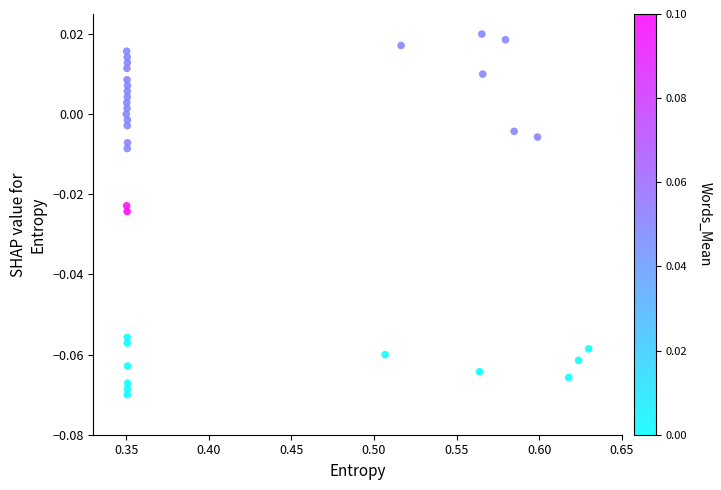

What is the range of X values (max minus min)?

0.3